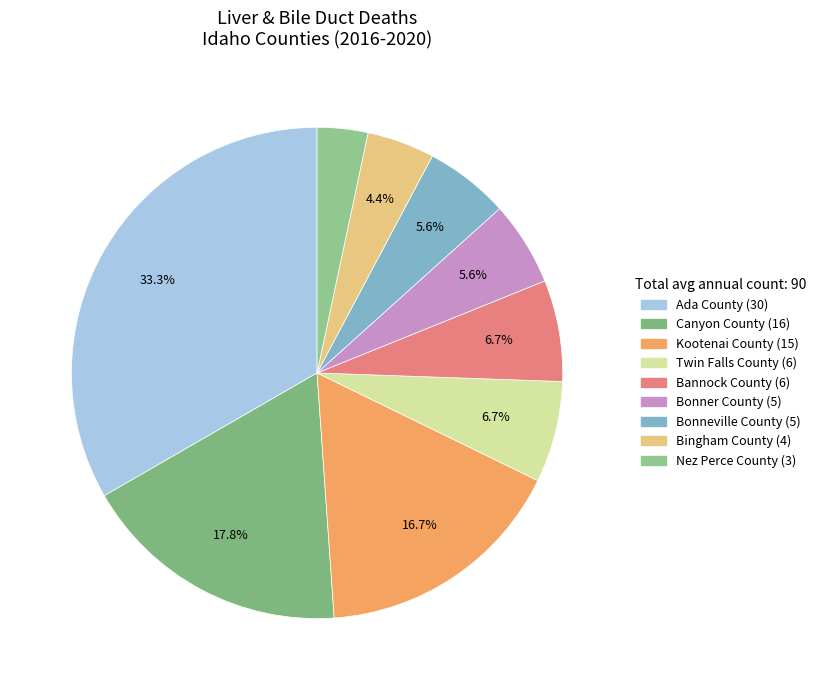

To the nearest percent, what is the difference between the Bannock County and Bonner County slice percentages?

1%